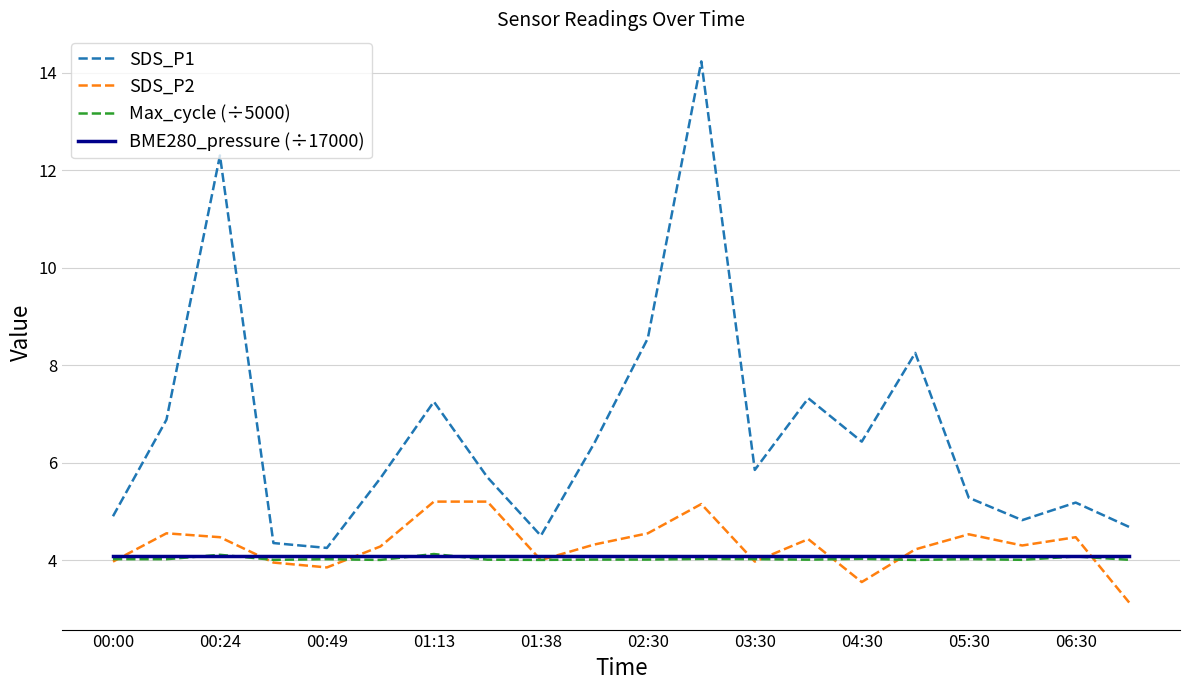

Which series has the widest spread of values?

SDS_P1